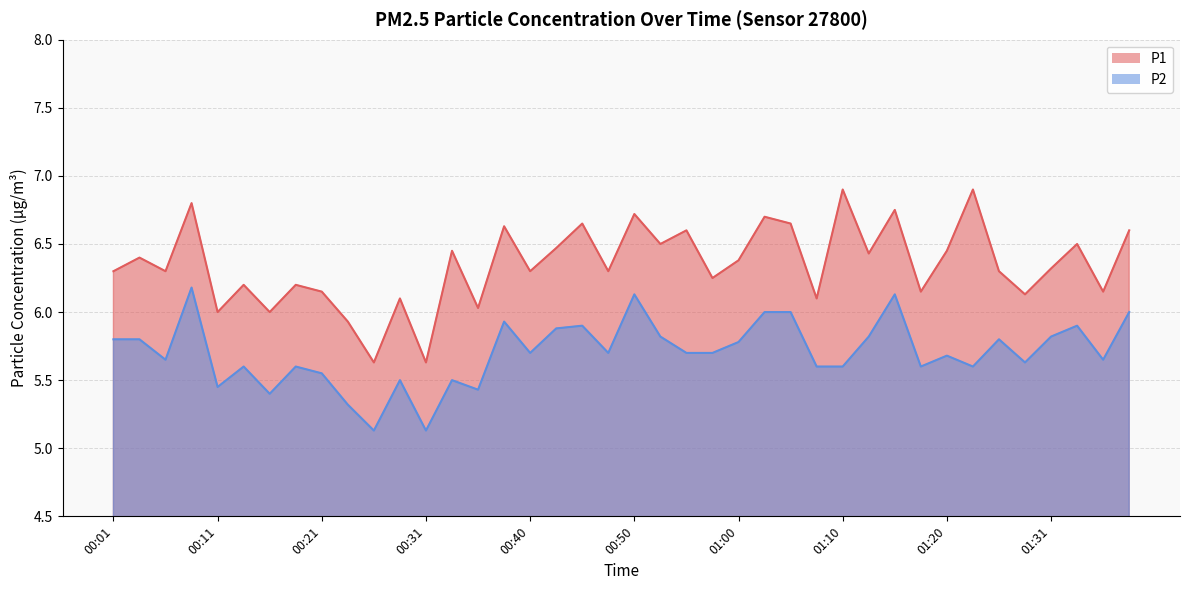

Between 00:45 and 00:31, which is larger?

00:45